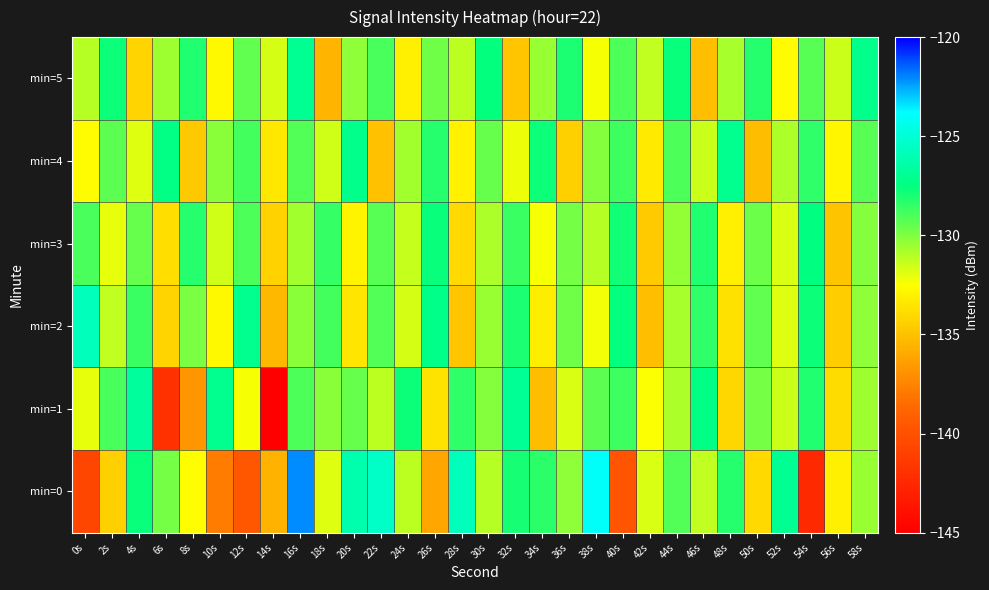

What is the greatest value displayed?

-122.1